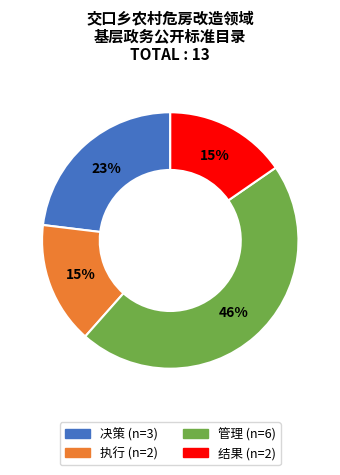

How many segments does this pie chart have?

4